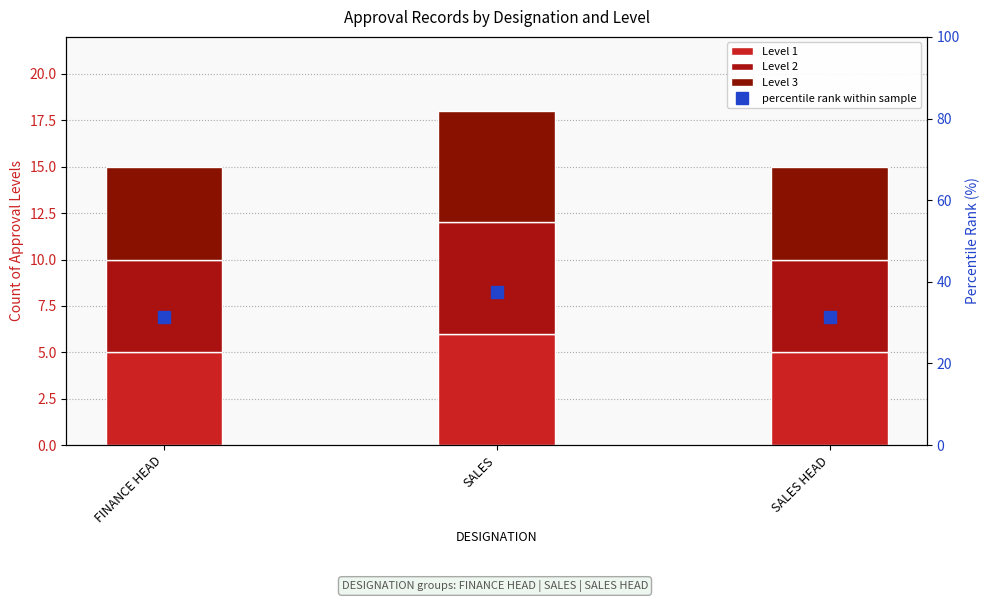

What is the spread (max minus min) of values at FINANCE HEAD?

26.2